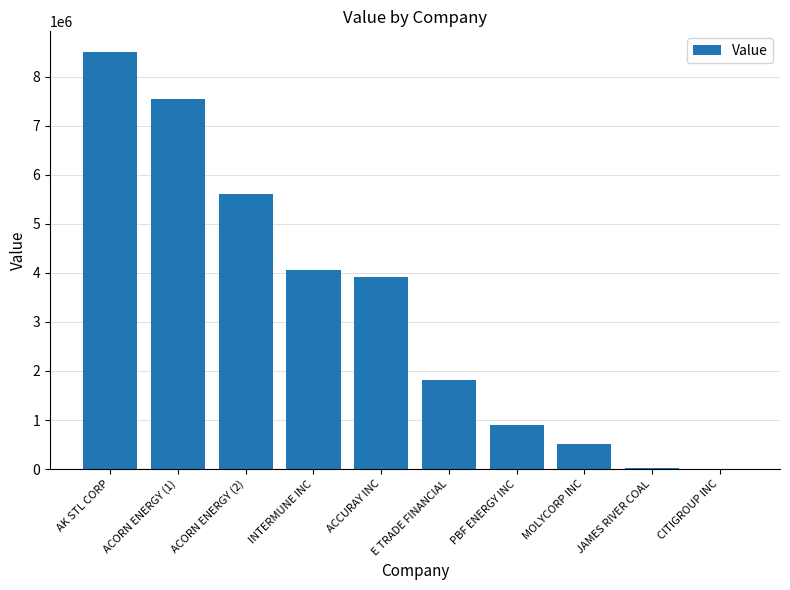

What is the maximum value shown in the chart?

8501000